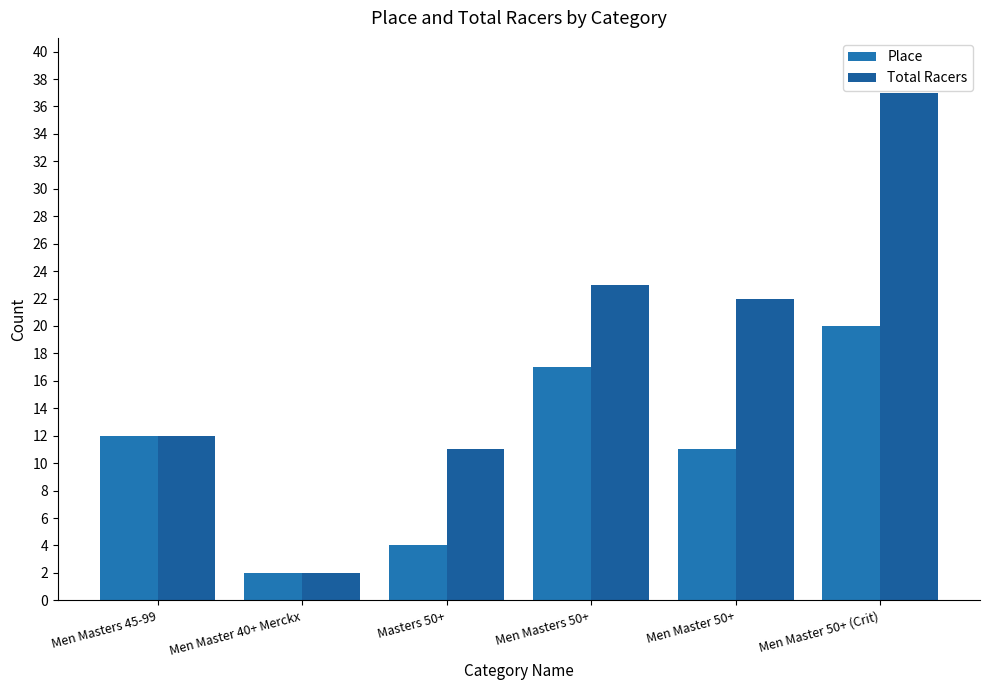

What are all the series names shown in the legend?

Place, Total Racers